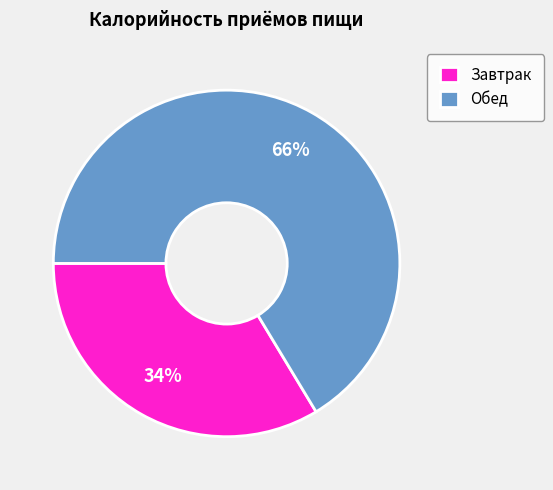

Which slice is the smallest?

Завтрак